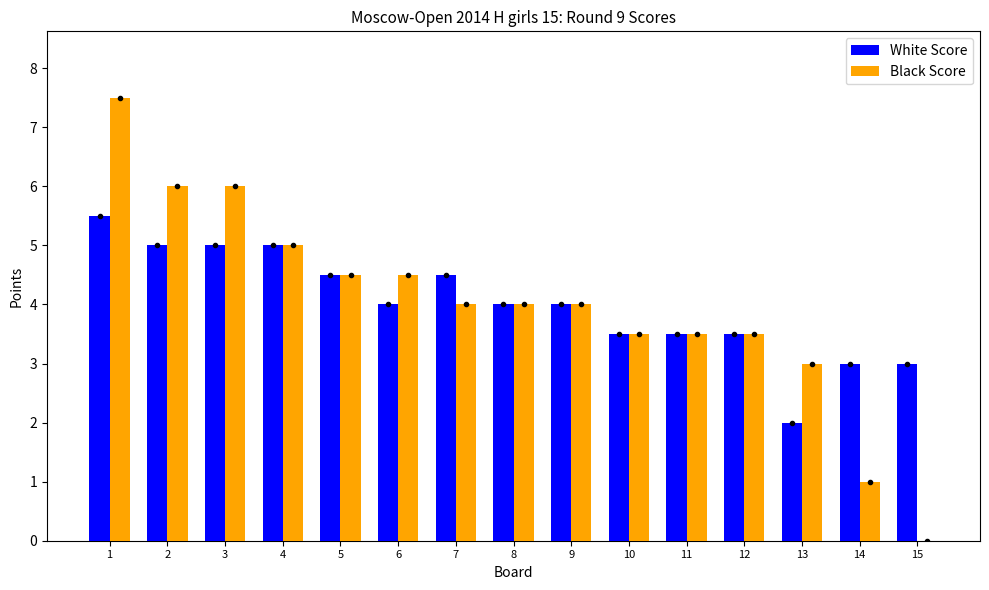

What is the total value across all series at 5?

9.0